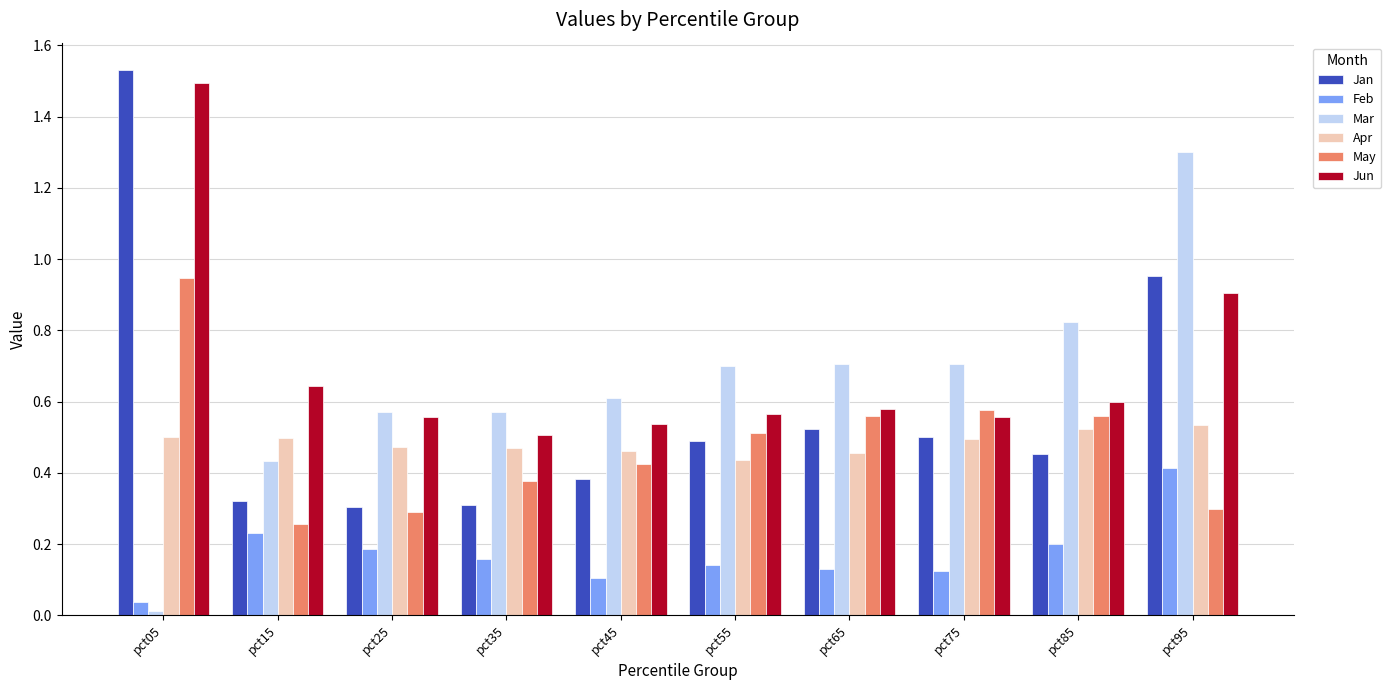

Is the value of Feb at pct55 greater than the value of Jan at pct15?

No